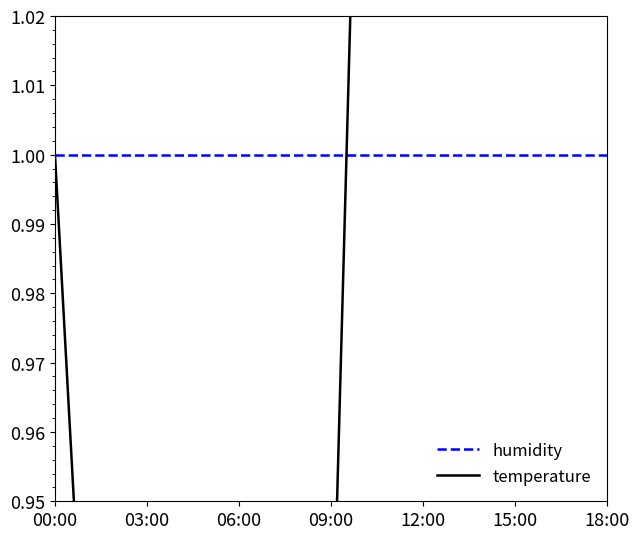

Does the chart have visible grid lines?

No